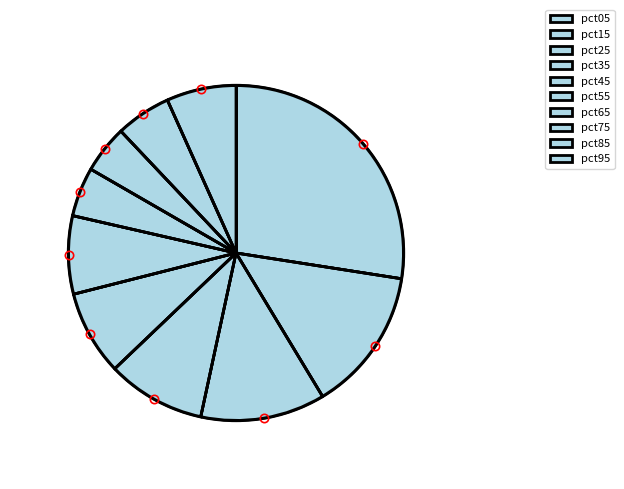

Is there a majority slice in this chart?

No